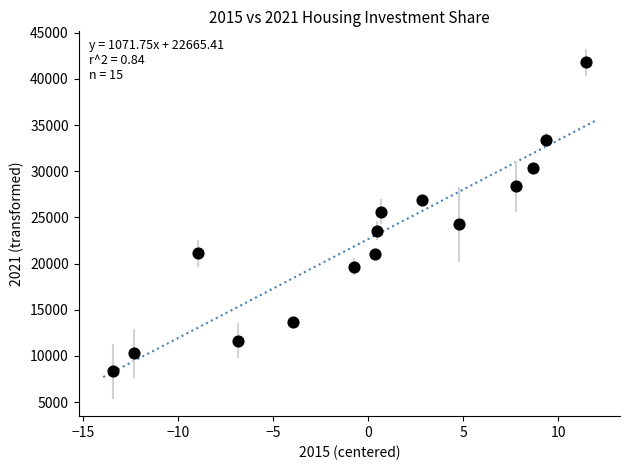

What is the range of X values (max minus min)?

24.9